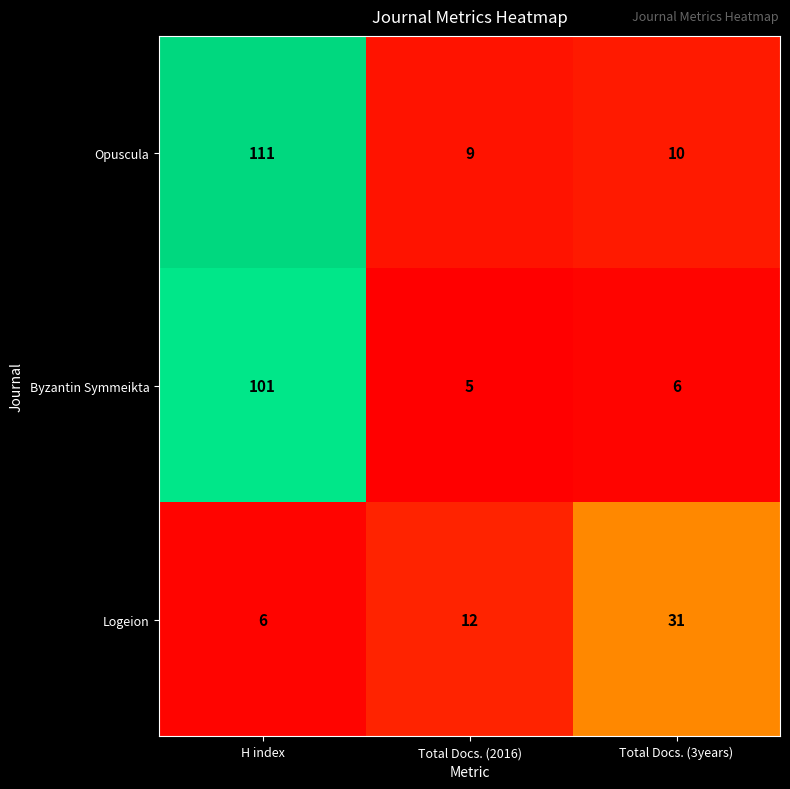

Reading right to left, what are all the values shown in this chart?

Opuscula: Total Docs. (3years)=10	Total Docs. (2016)=9	H index=111
Byzantin Symmeikta: Total Docs. (3years)=6	Total Docs. (2016)=5	H index=101
Logeion: Total Docs. (3years)=31	Total Docs. (2016)=12	H index=6